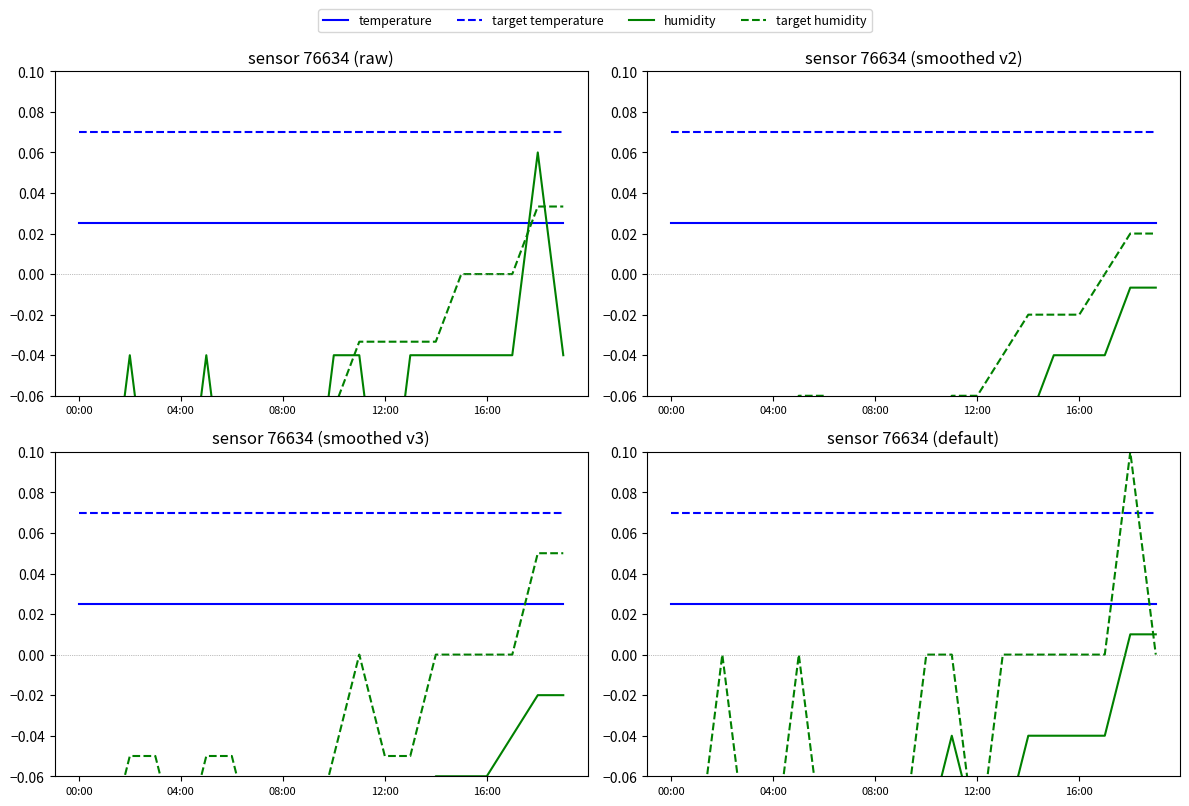

Is the value of temperature at 08:00 greater than the value of humidity at 16:00?

Yes